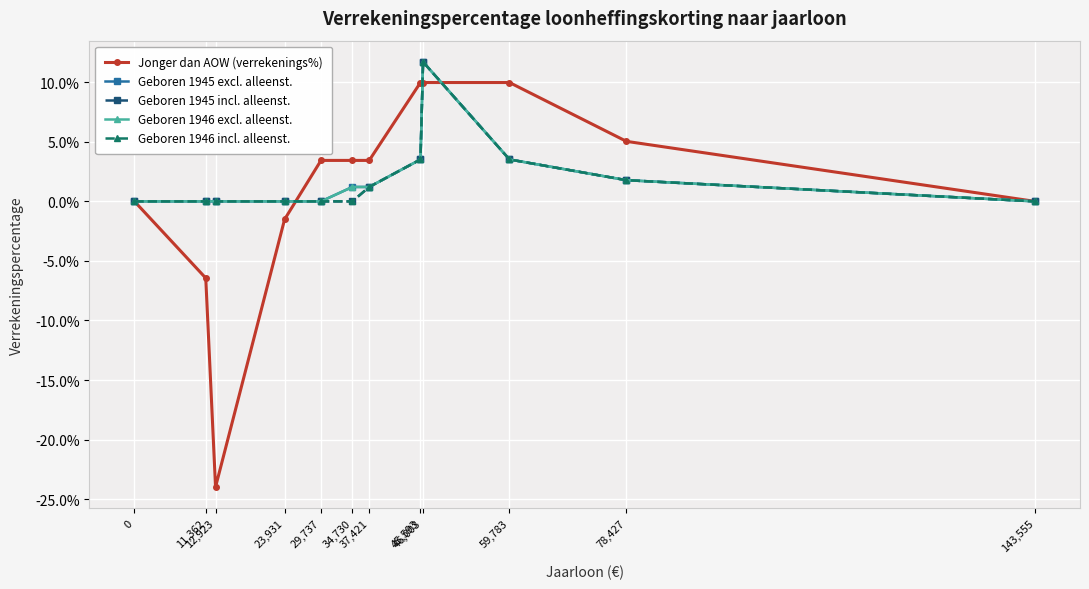

Which has a higher value, 59,783 or 11,362?

59,783